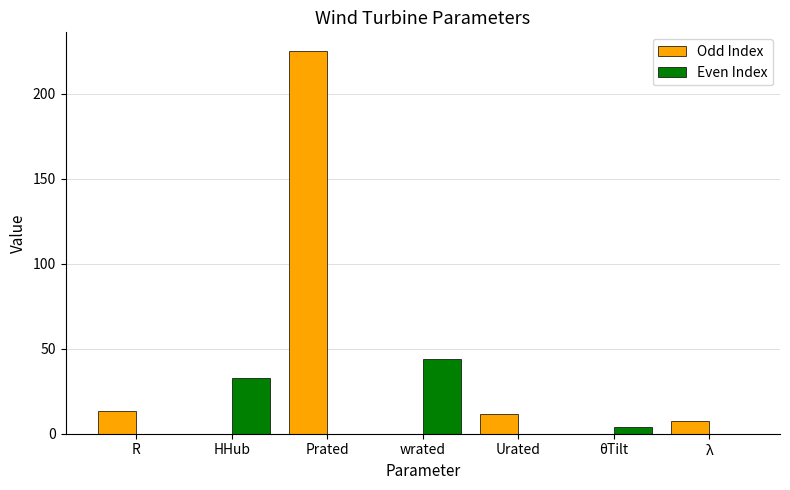

How many data points in Odd Index are above 7?

4